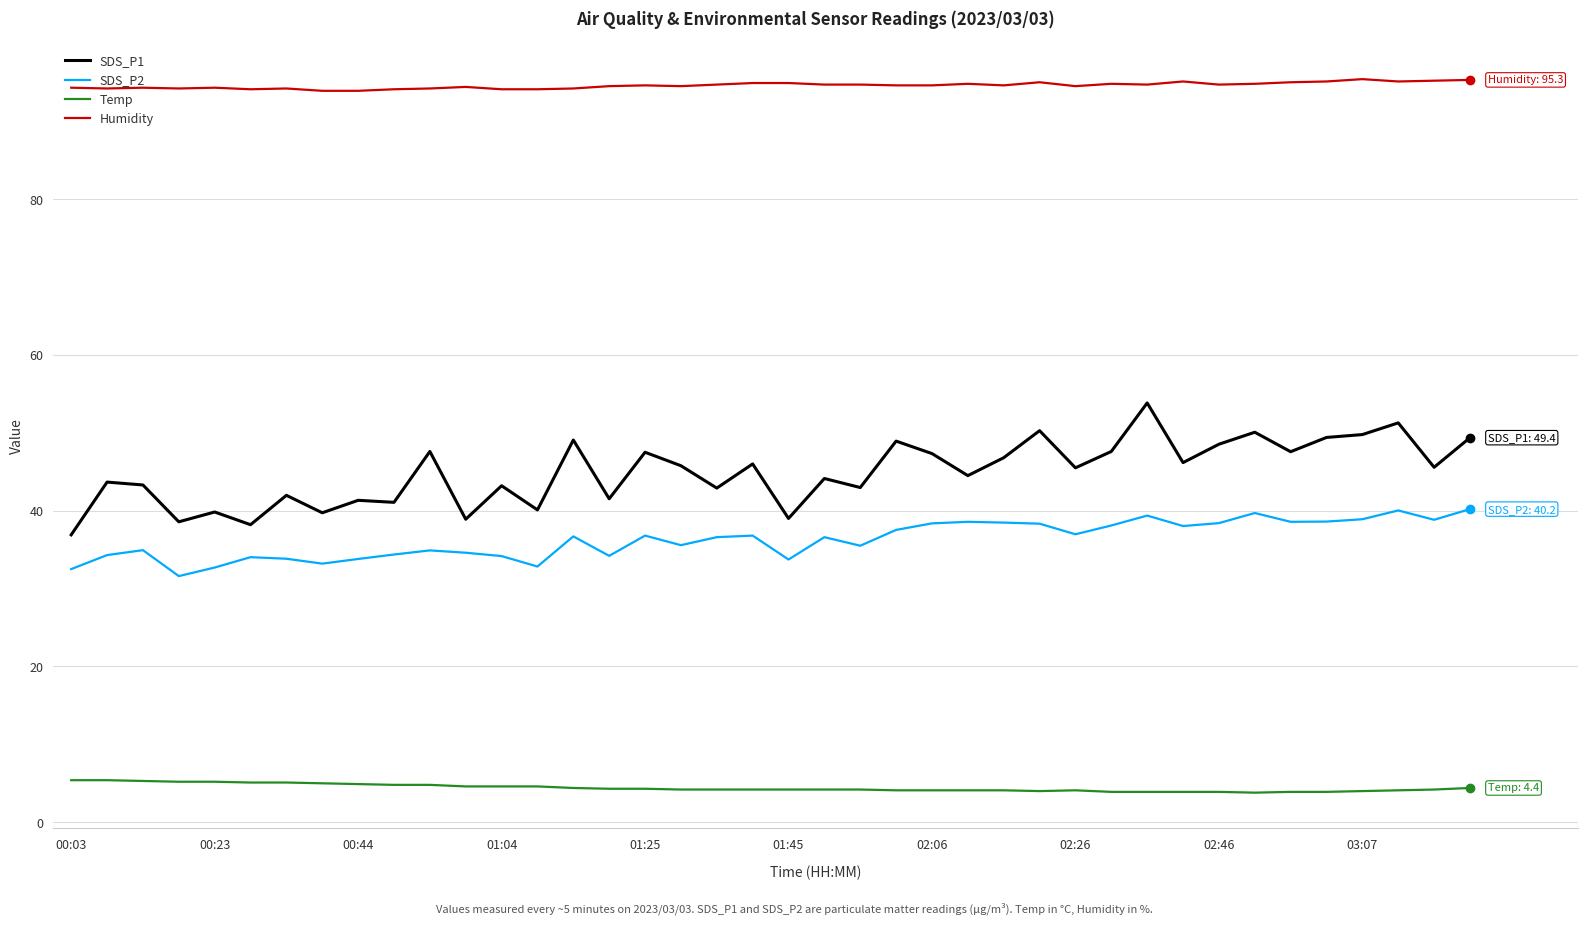

Which series has the largest range (max minus min)?

SDS_P1